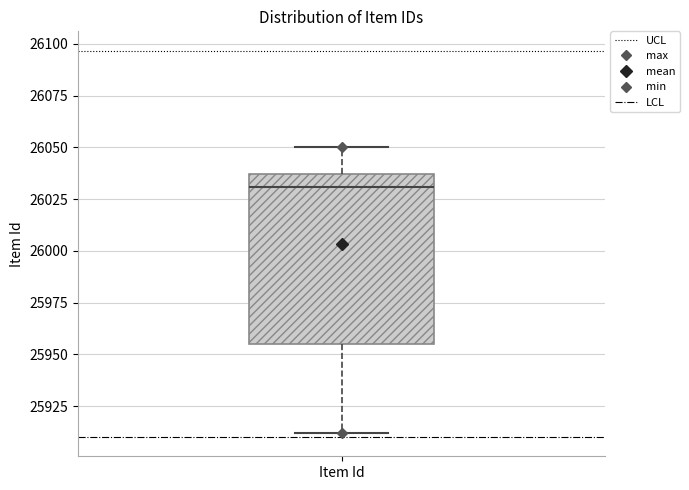

Read this box plot against the y-axis: the position of the median line, the range covered by the box, and the ends of both whiskers. The values are not printed on the chart, so give them approximately, as read against the axis.

median 26030, box 25955 to 26035, whiskers 25910 to 26050